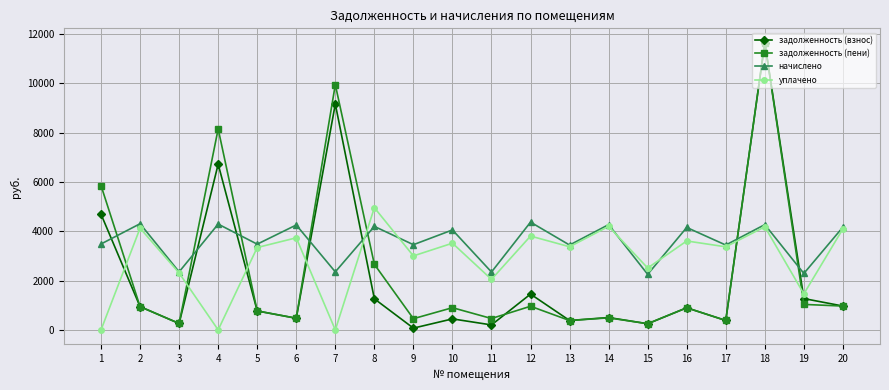

List the series in order of their overall mean, lowest first.

задолженность (взнос), задолженность (пени), уплачено, начислено